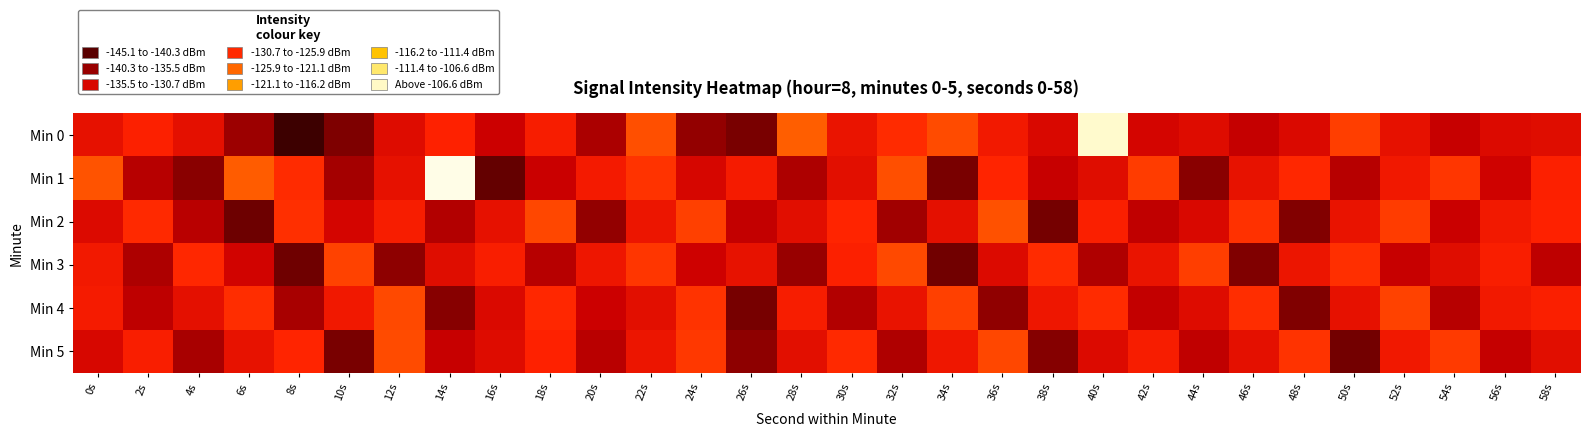

What is the difference between the highest and lowest values at 26s?

10.5